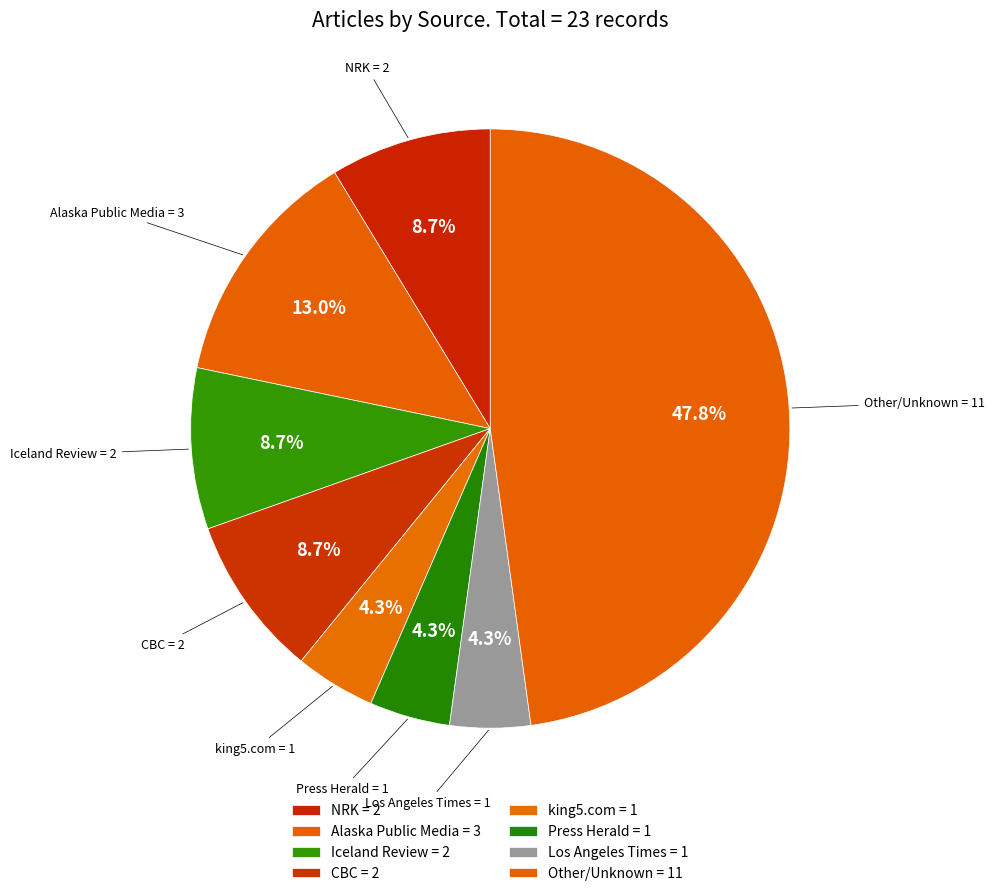

The Alaska Public Media slice represents 13% of the pie. True or false?

True